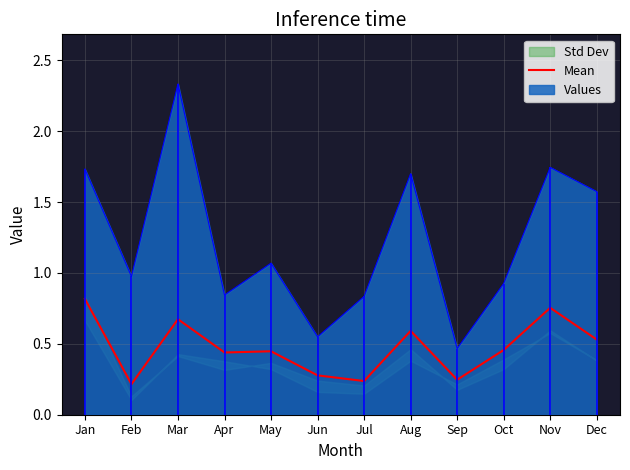

What is the change in value from Apr to Jul?

-0.2